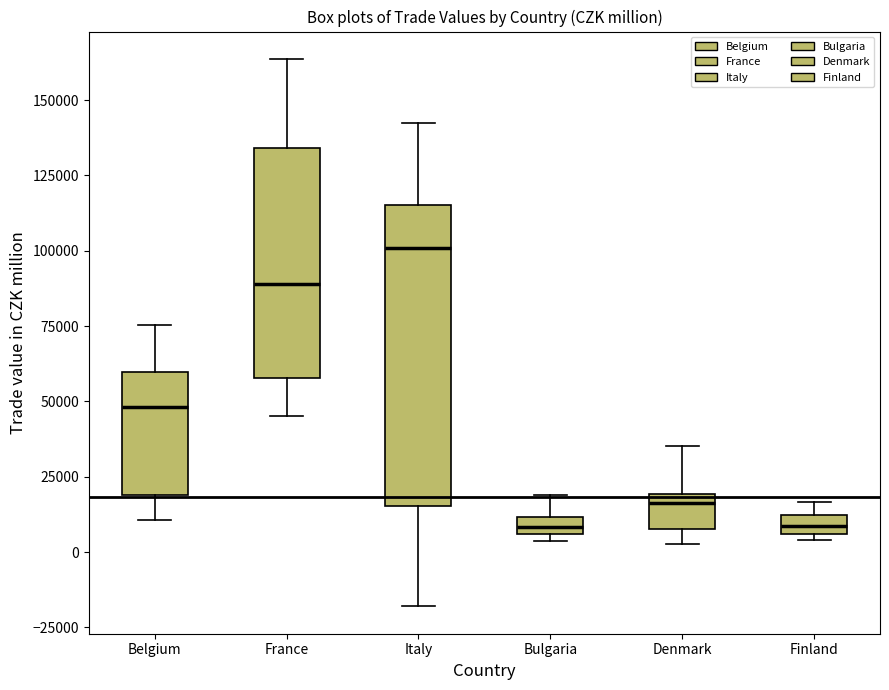

Which box is the tallest, from its lower edge to its upper edge?

Italy